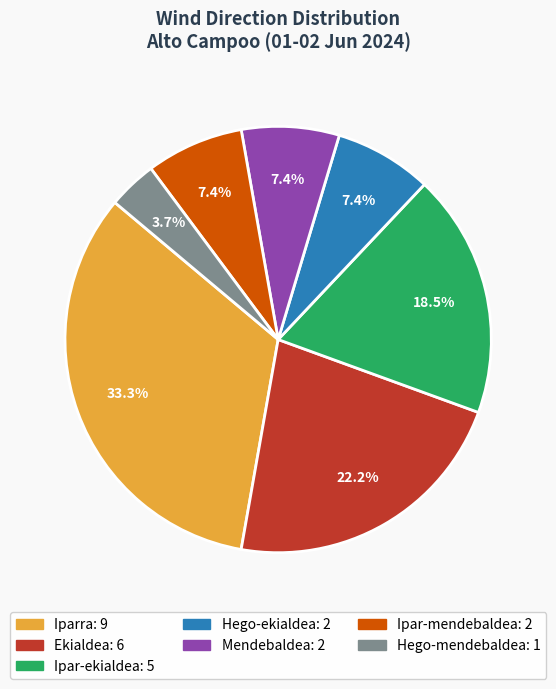

Is it true that Hego-ekialdea is 7% of the pie?

True